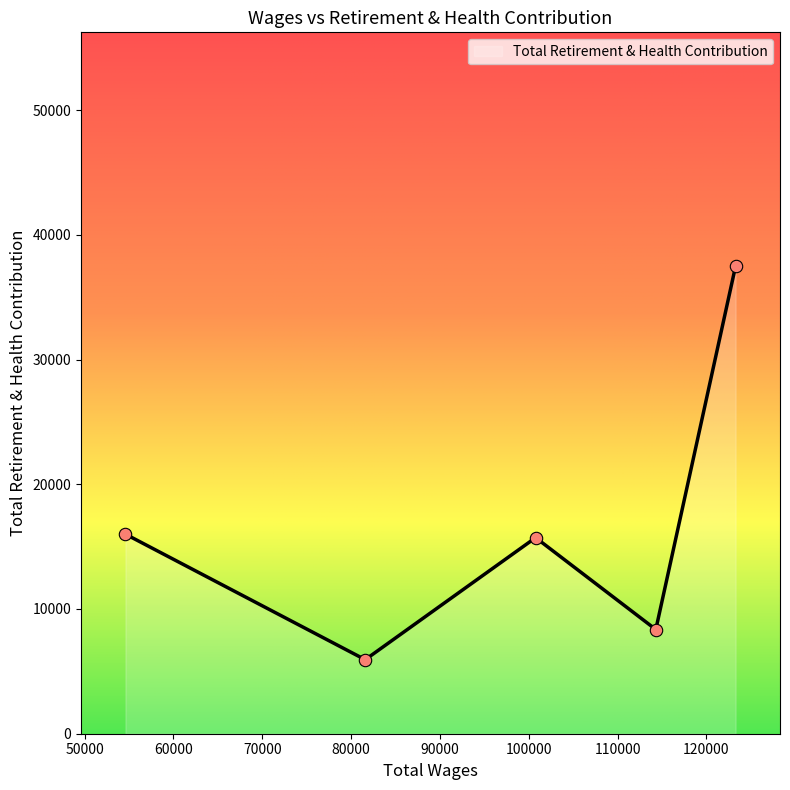

How many interior local valleys (lower than both neighbors) does the data have?

2